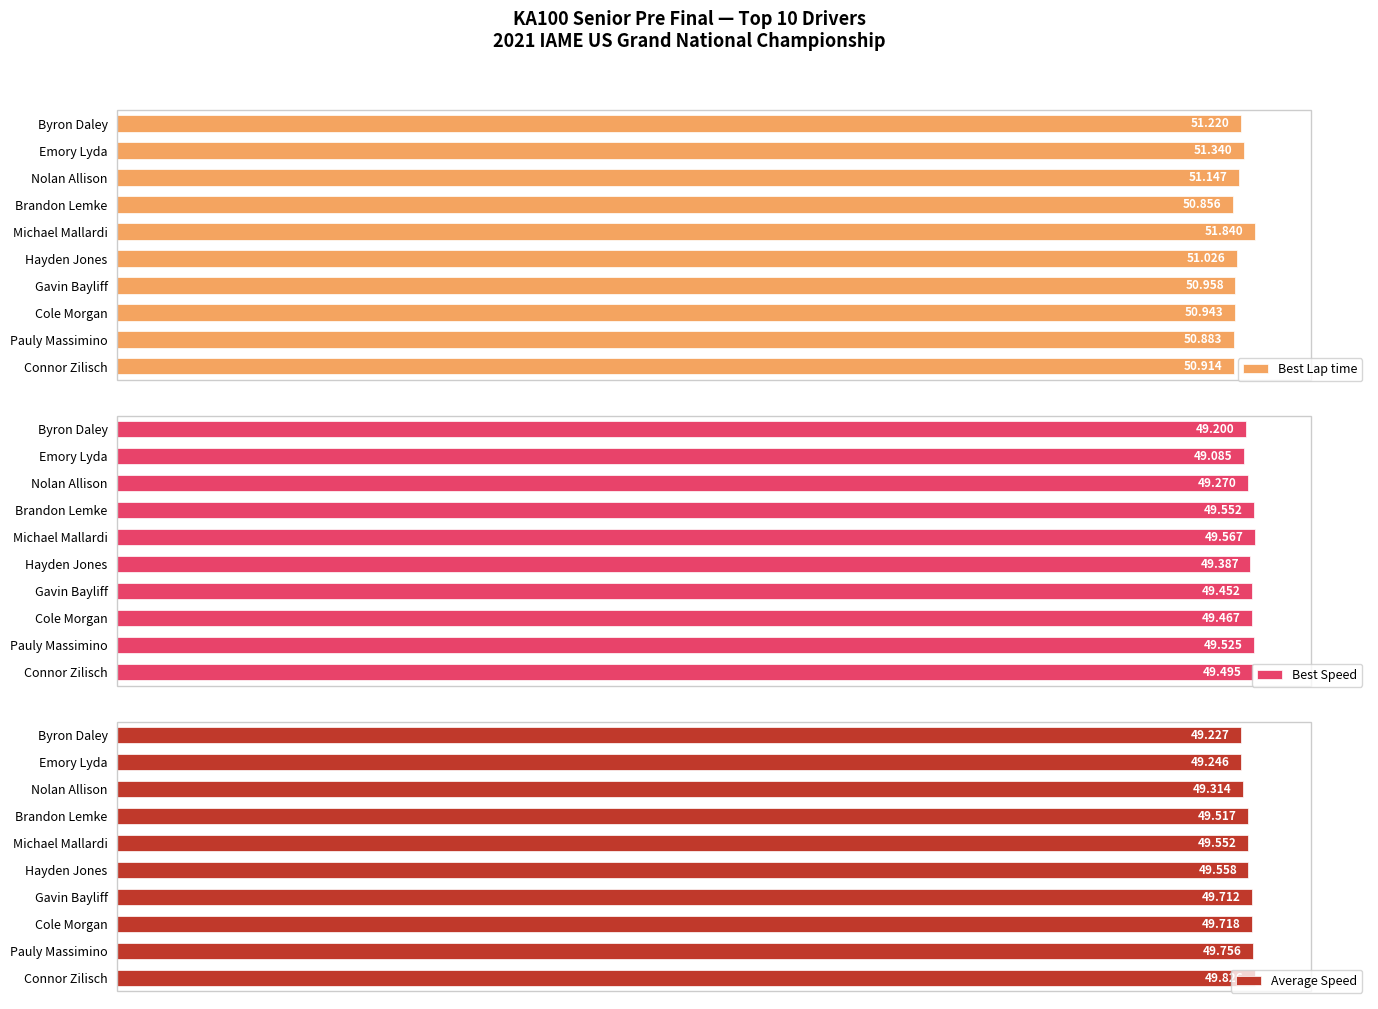

How many bars are there in total?

30